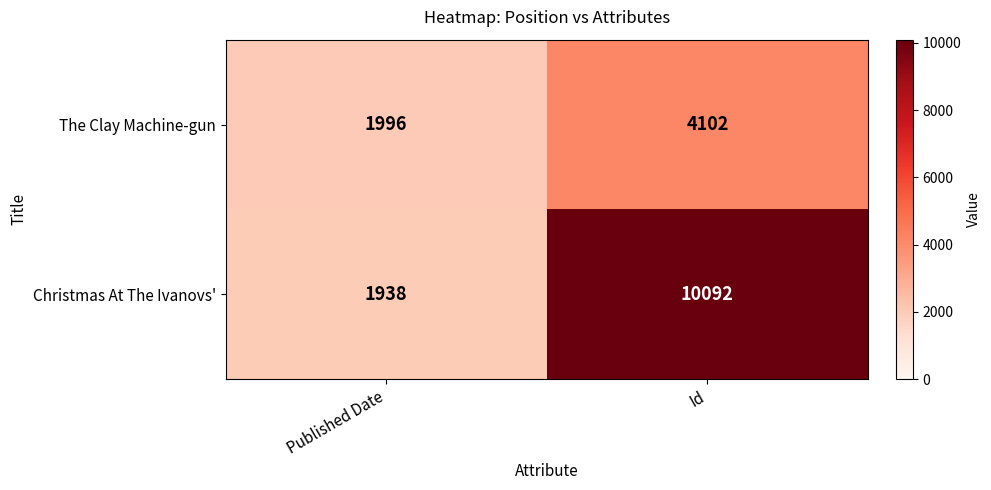

Is it true that Christmas At The Ivanovs' equals 877 at Published Date?

False